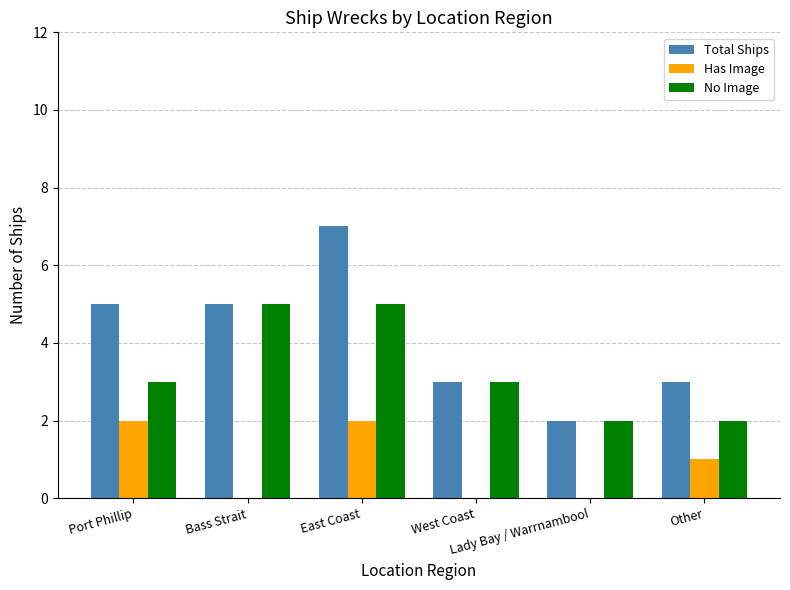

What are all the series names shown in the legend?

Total Ships, Has Image, No Image